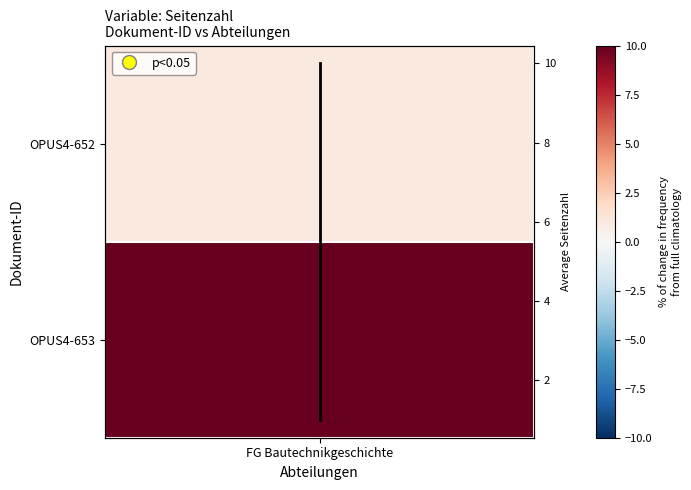

How many data points are less than 10?

1